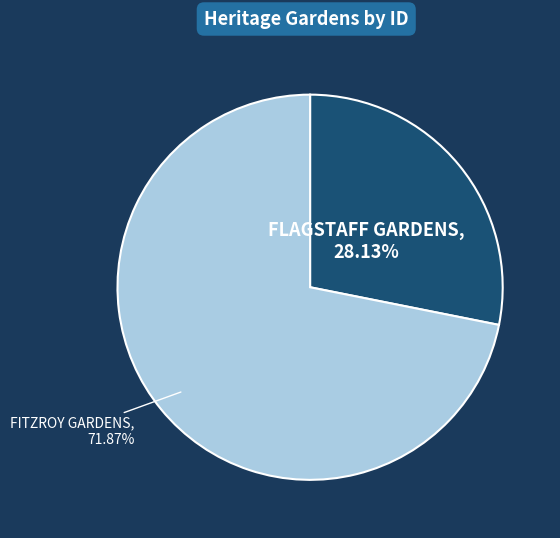

How many slices are in this pie chart?

2